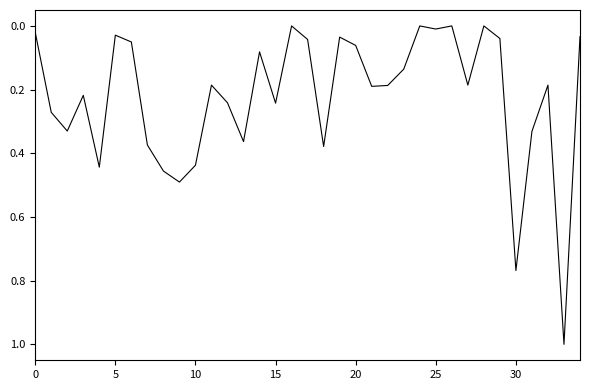

Reading left to right, extract all data points from this chart.

0.0	0.3	0.3	0.2	0.4	0.0	0.1	0.4	0.5	0.5	0.4	0.2	0.2	0.4	0.1	0.2	0.0	0.0	0.4	0.0	0.1	0.2	0.2	0.1	0.0	0.0	0.0	0.2	0.0	0.0	0.8	0.3	0.2	1.0	0.0